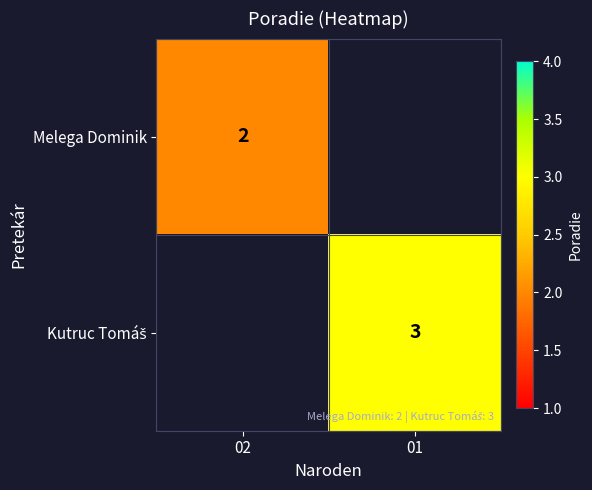

Is it true that Melega Dominik equals 1 at 02?

False